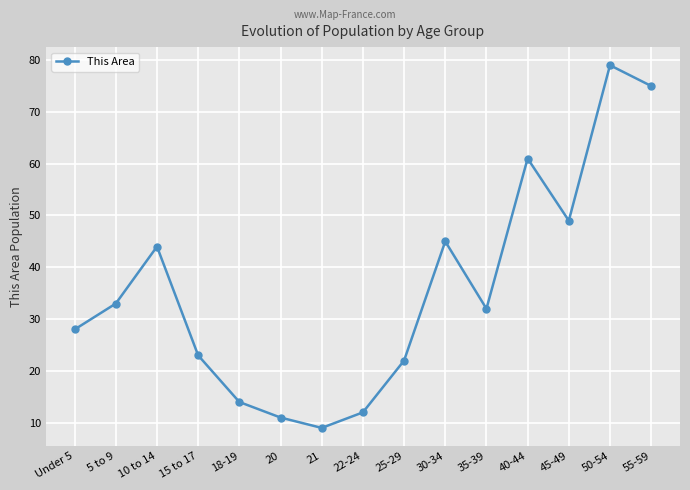

True or false: the data has more than 2 interior local peaks.

True